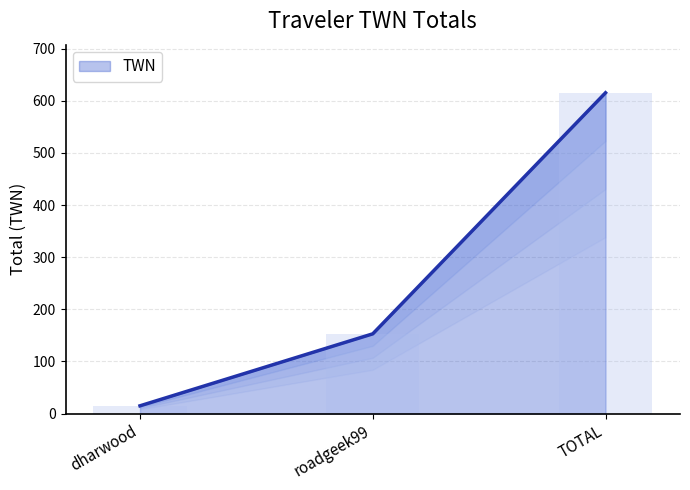

How many bars are there in total?

3